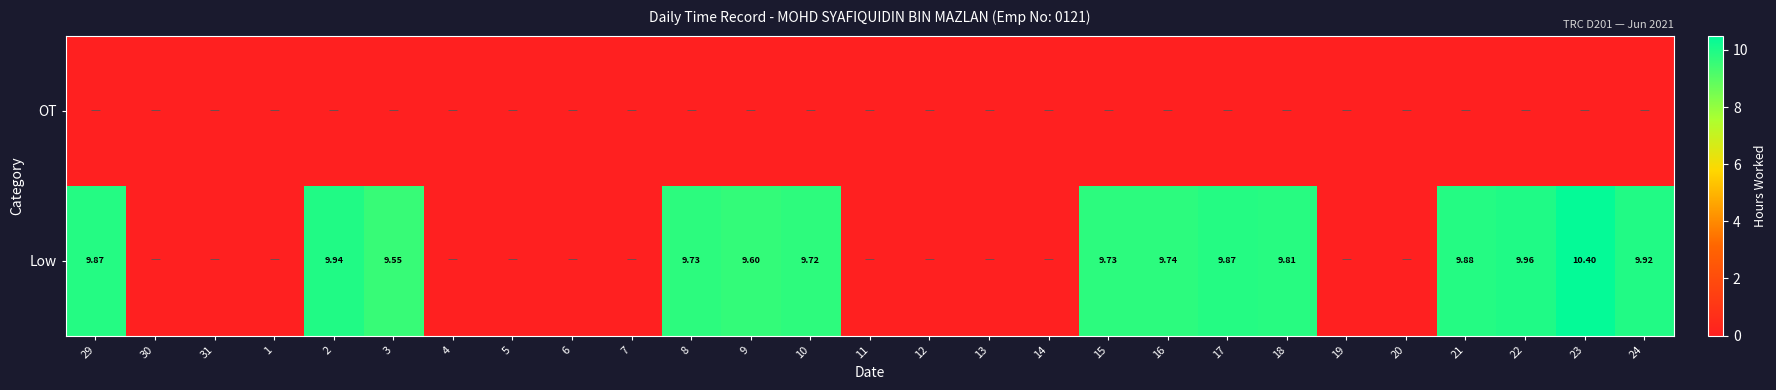

Count the number of data series in this chart.

2